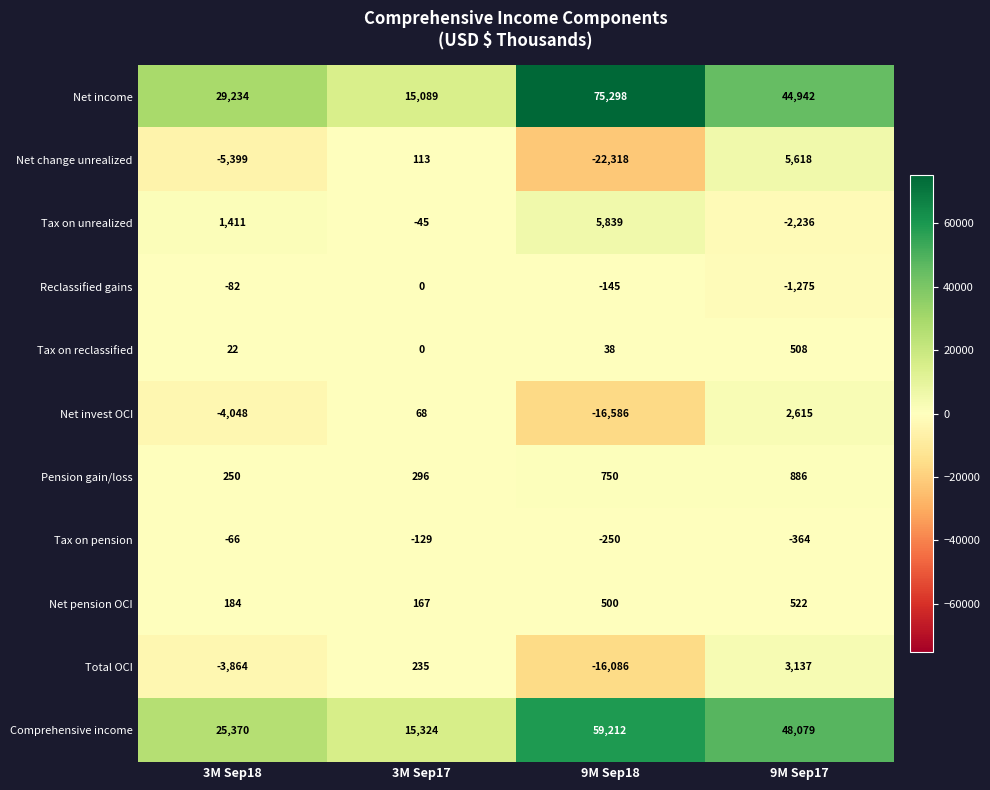

How many series are shown in this chart?

11